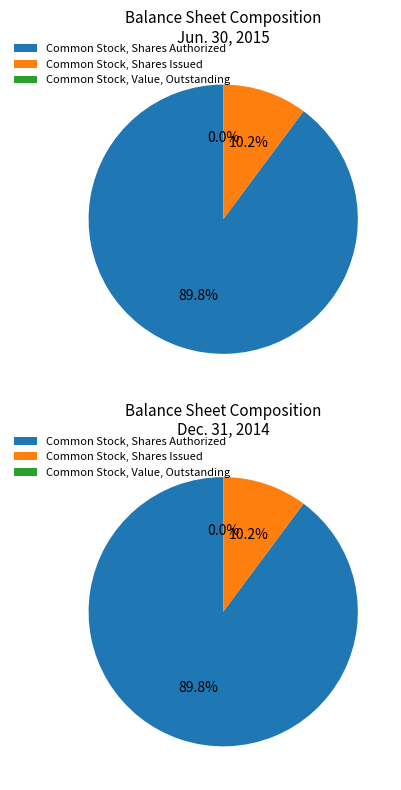

What percentage is the Common Stock, Shares Issued slice, to the nearest percent?

10%